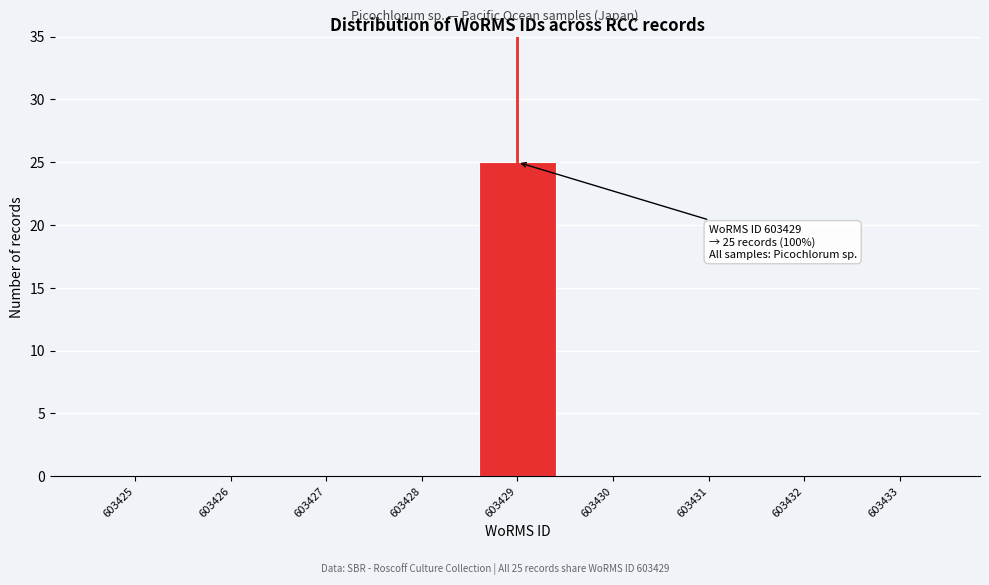

Reading right to left, extract all data points from this chart.

603433=0	603432=0	603431=0	603430=0	603429=25	603428=0	603427=0	603426=0	603425=0